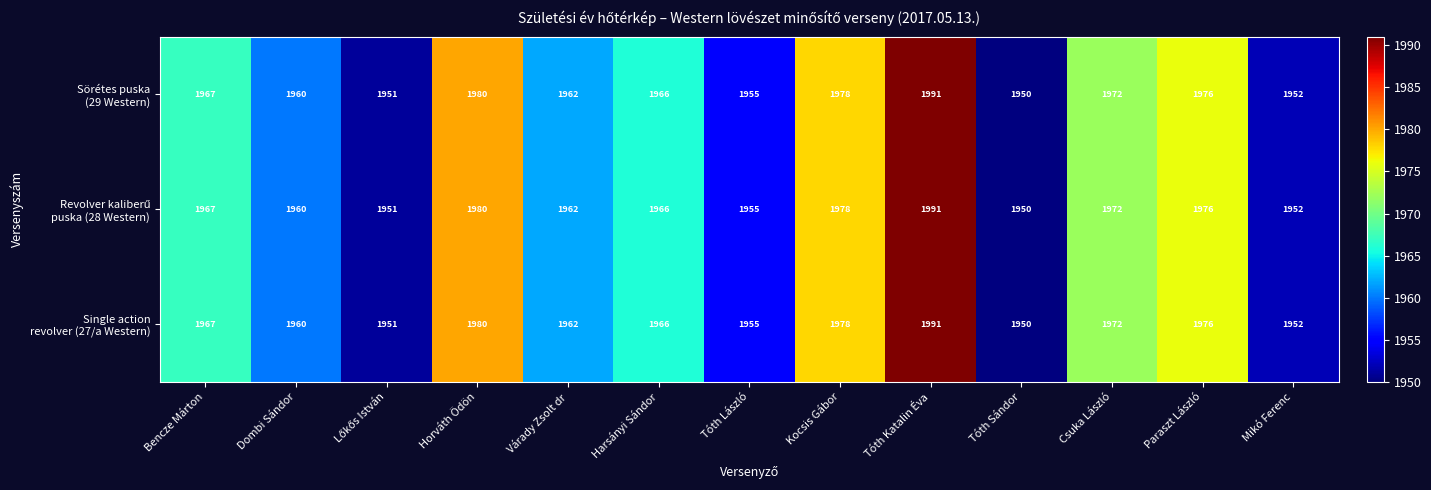

At which category is the sum across all series the highest?

Tóth Katalin Éva